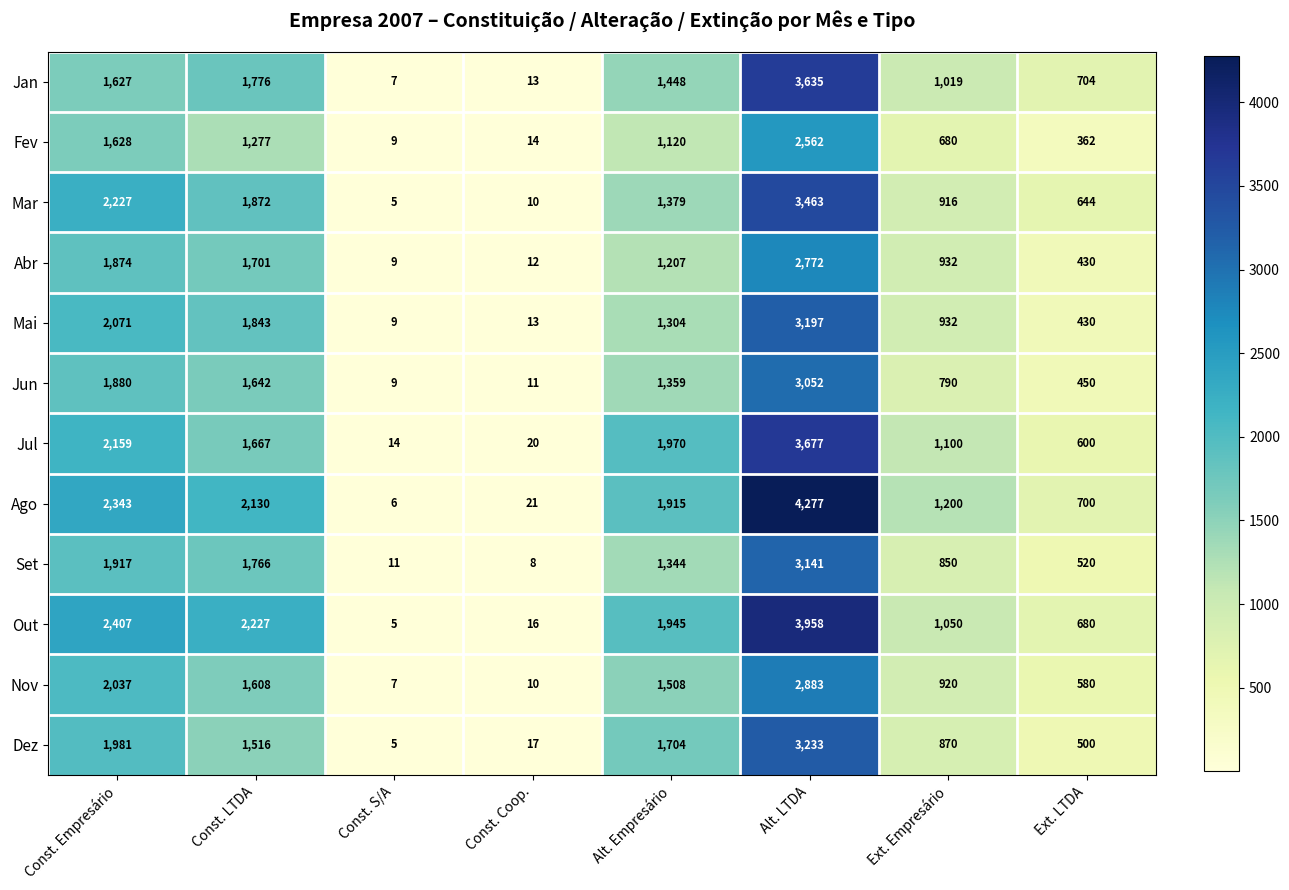

Which label corresponds to the largest value in the chart?

Alt. LTDA